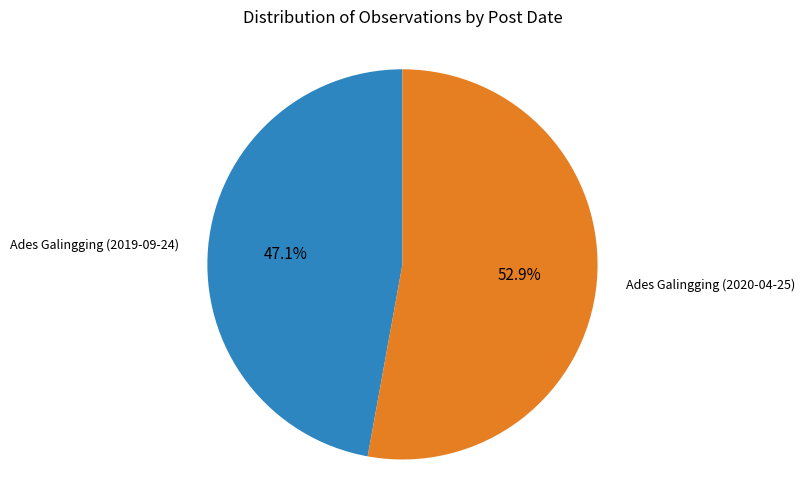

Is there a majority slice in this chart?

Yes